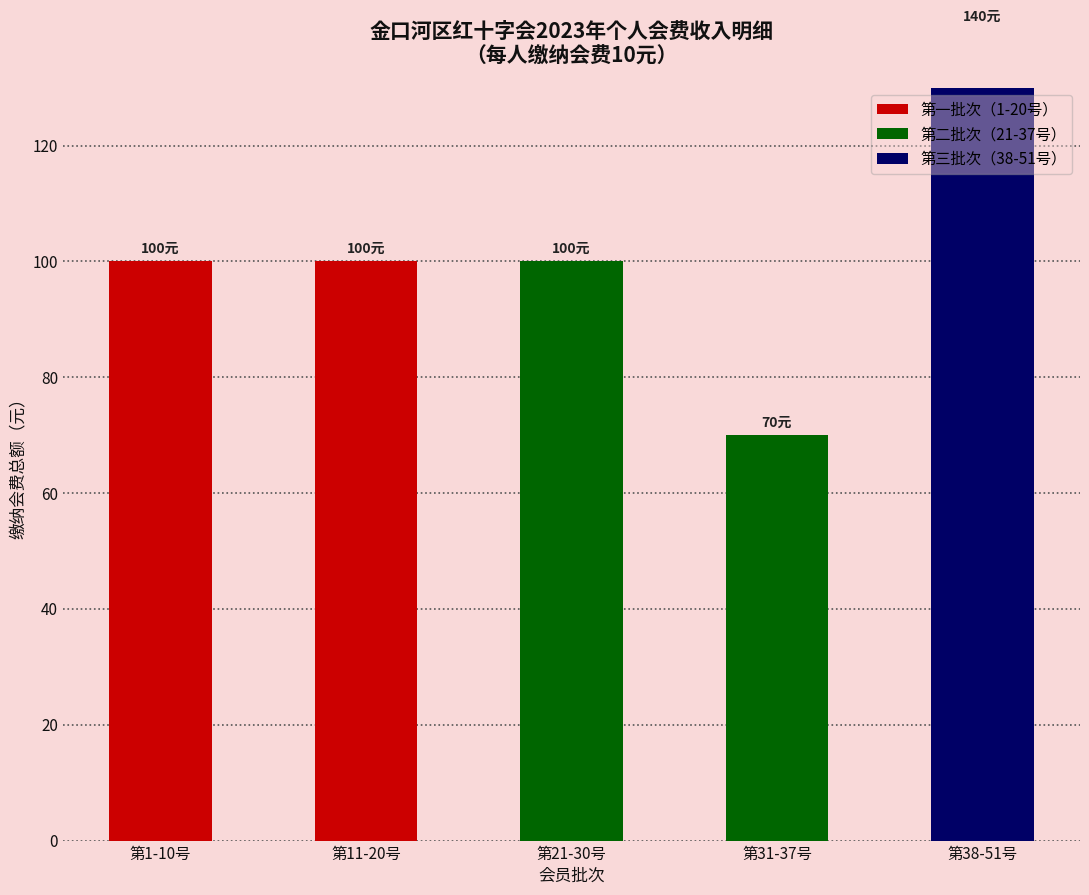

What position from the left is 第11-20号?

2